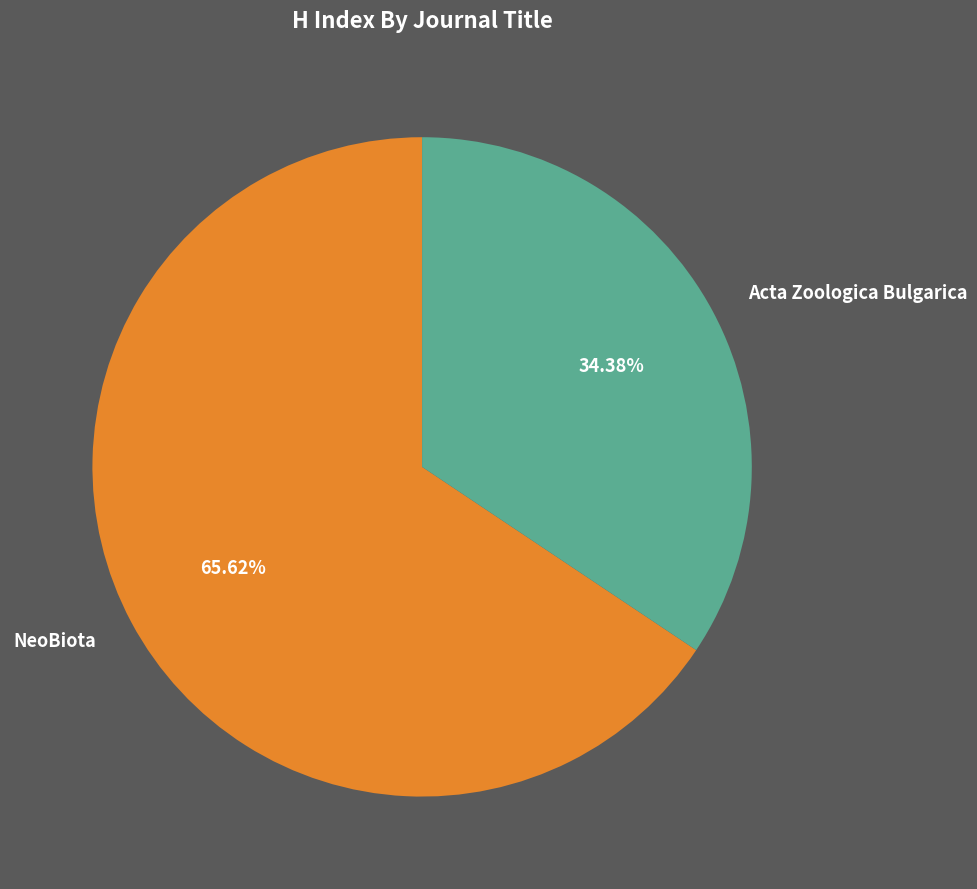

Does any single category account for the majority?

Yes